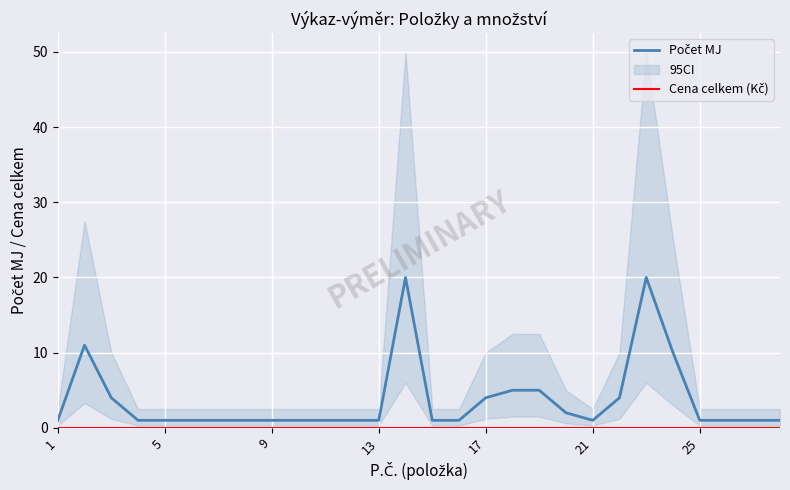

How many lines are shown in the chart?

2